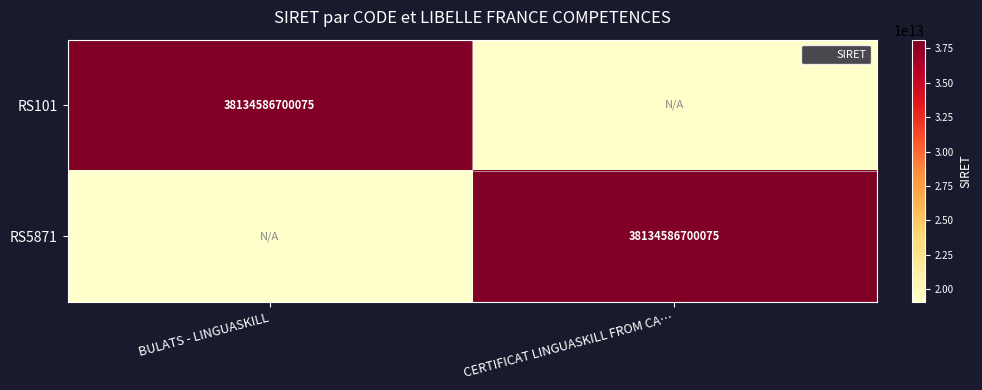

Rank the categories by RS101 value from highest to lowest.

BULATS - LINGUASKILL, CERTIFICAT LINGUASKILL FROM CA…